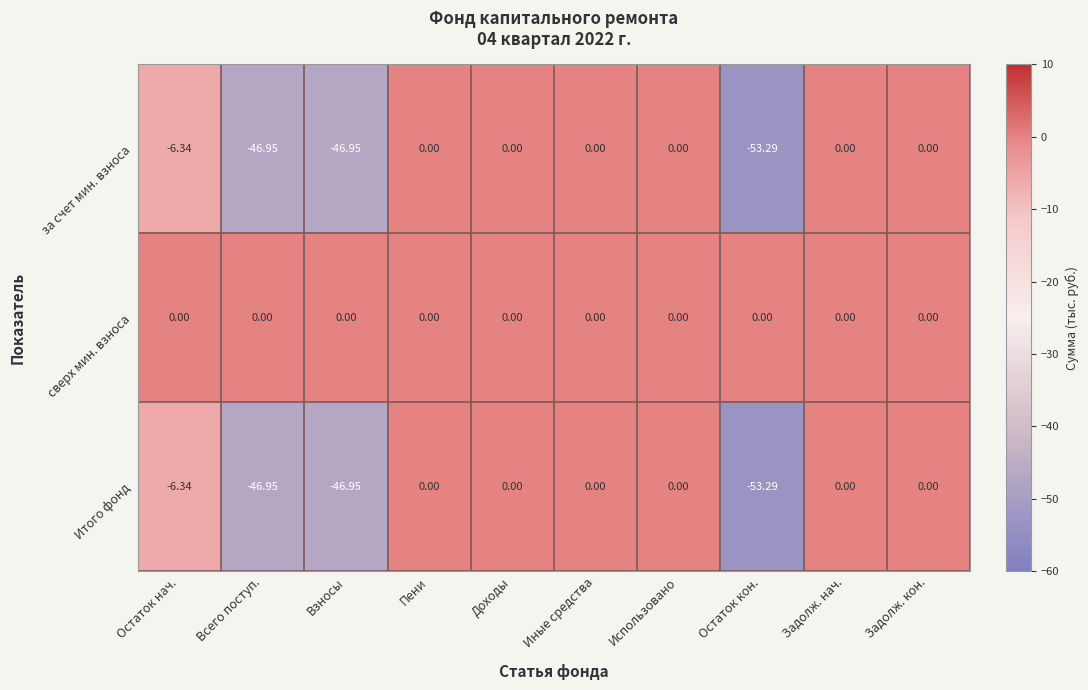

Where is Итого фонд nearest to the value -26?

Остаток нач.